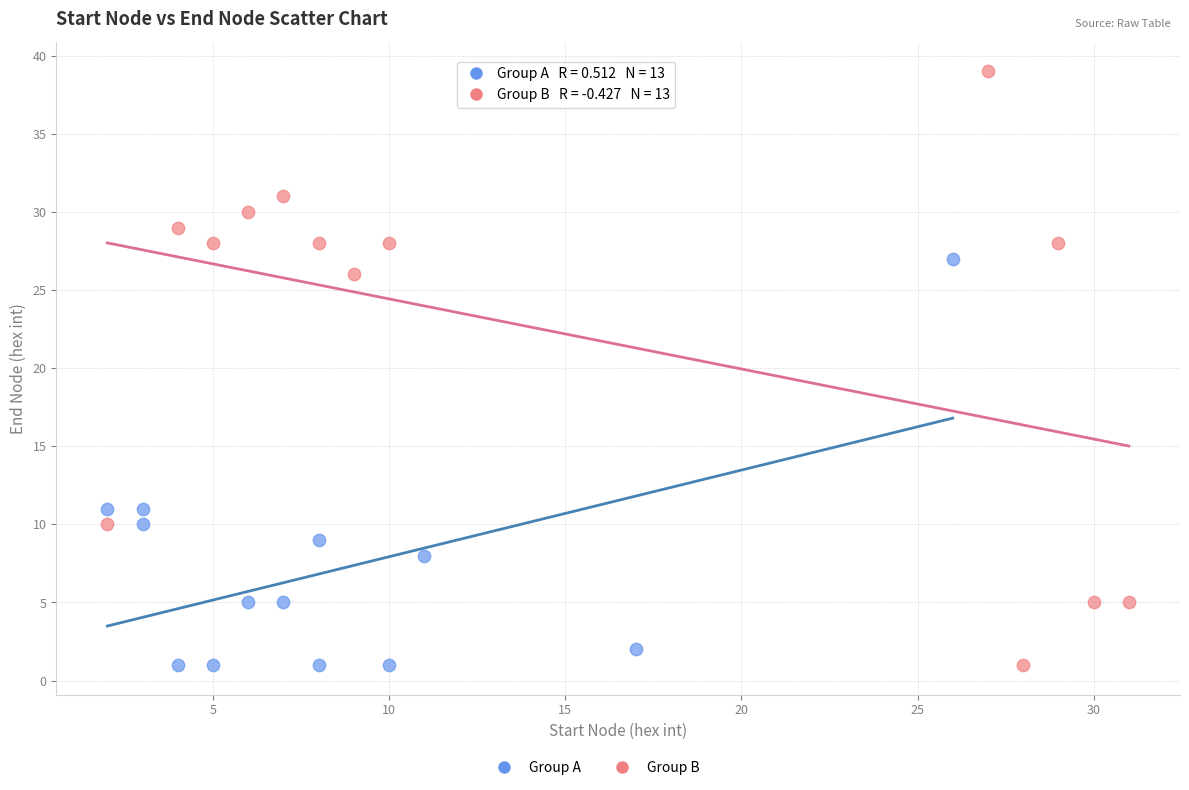

Which series has the largest Y range (max minus min)?

Group B